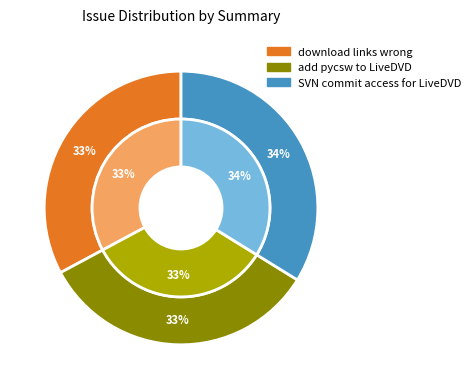

True or false: add pycsw to LiveDVD accounts for 46% of the total.

False